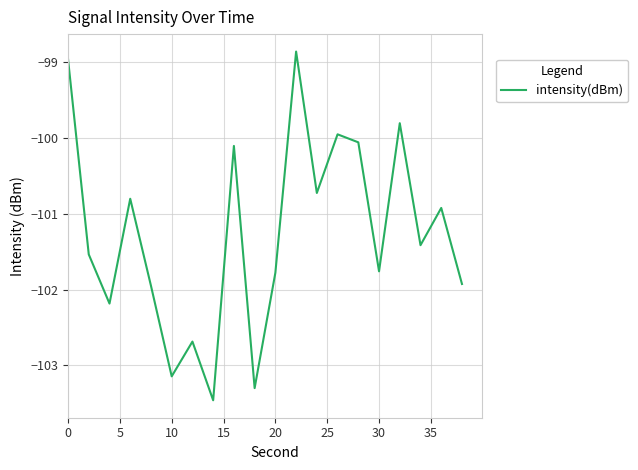

What is the smallest value displayed?

-103.5